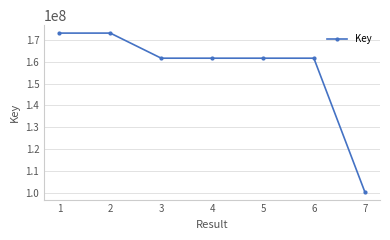

Is this an area chart (filled region under the line)?

No